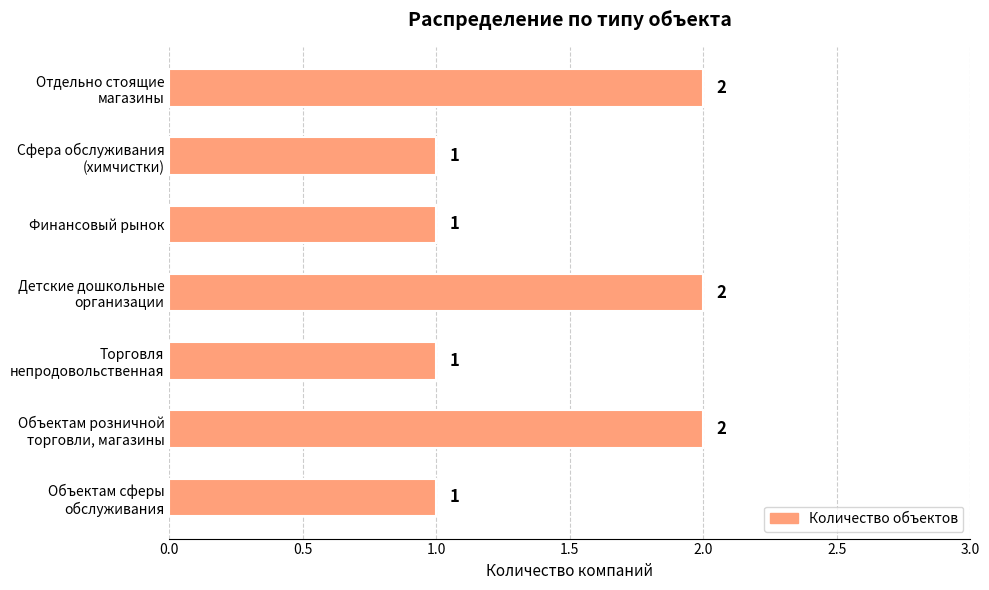

Count the values in the range 1 to 2.

7